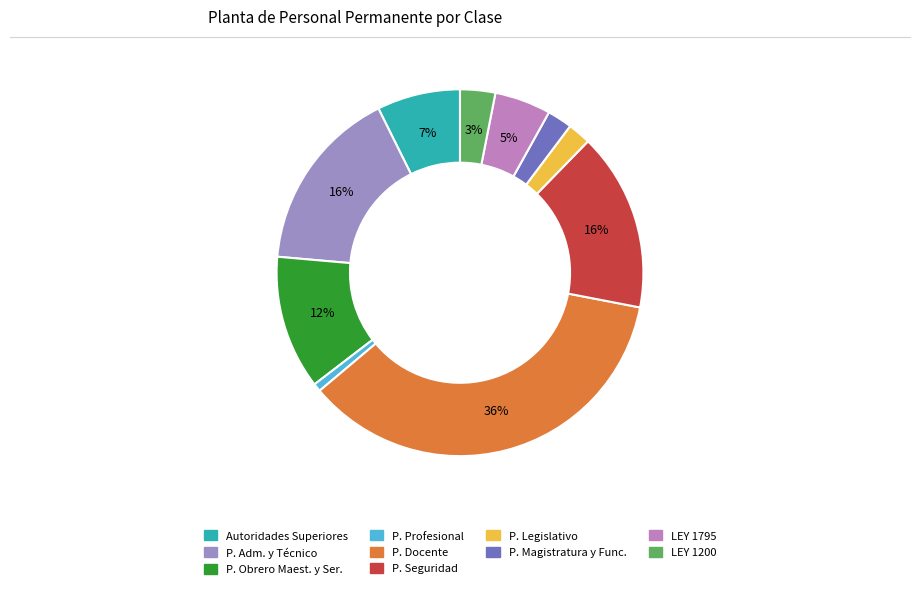

Which slice is the smallest?

P. Profesional